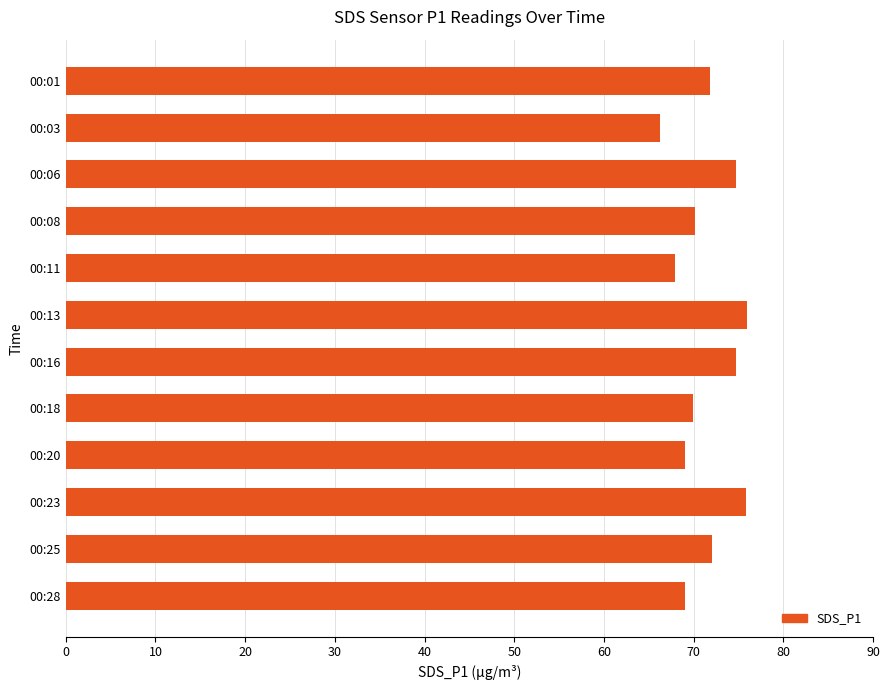

Approximately how many times larger is the value at 00:13 compared to 00:20?

1.1